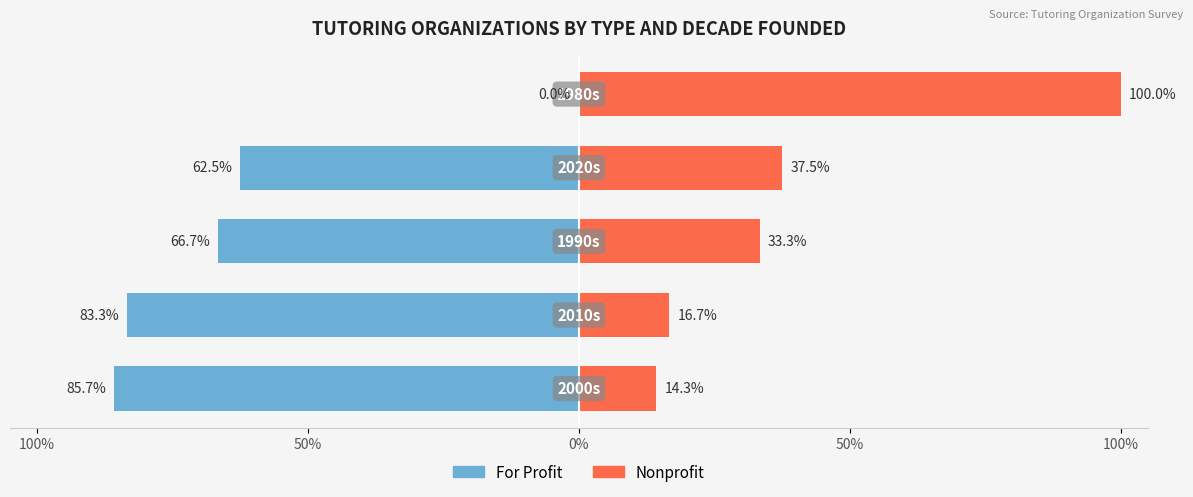

True or false: For Profit has a value of -103.3 at 0%.

False